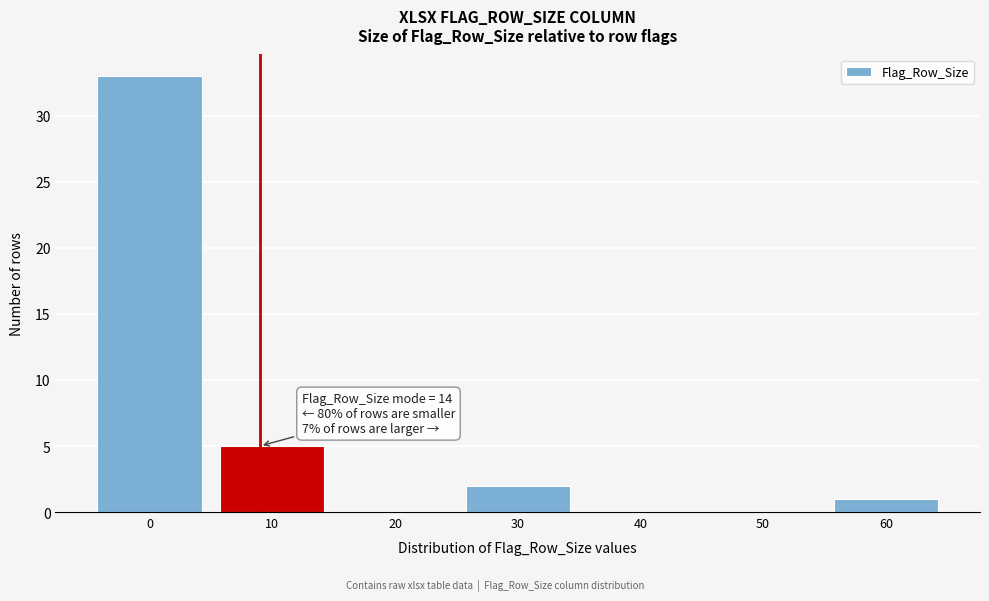

Reading right to left, transcribe all the data shown in this chart.

60=1	50=0	40=0	30=2	20=0	10=5	0=33